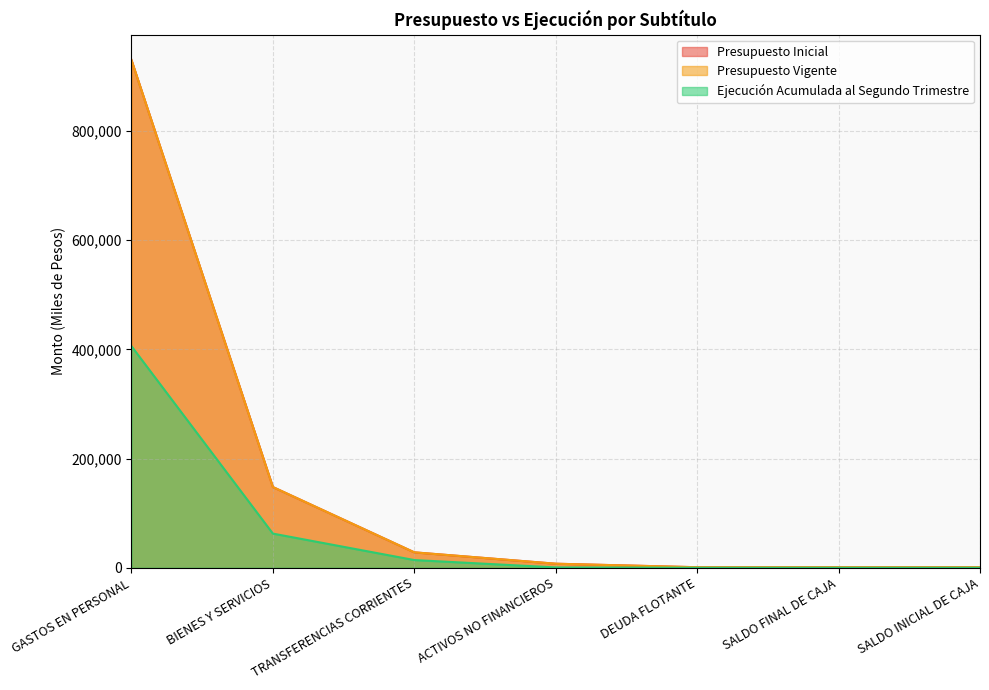

True or false: Presupuesto Vigente has more than 1 points higher than both neighbors.

False